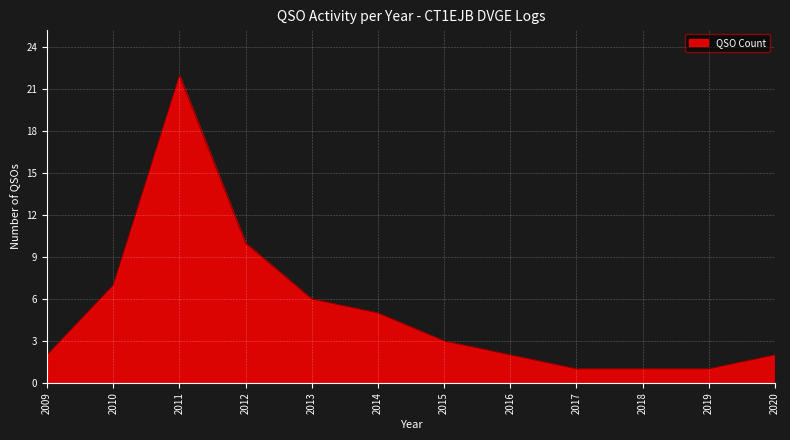

What value does the data have at 2012?

10